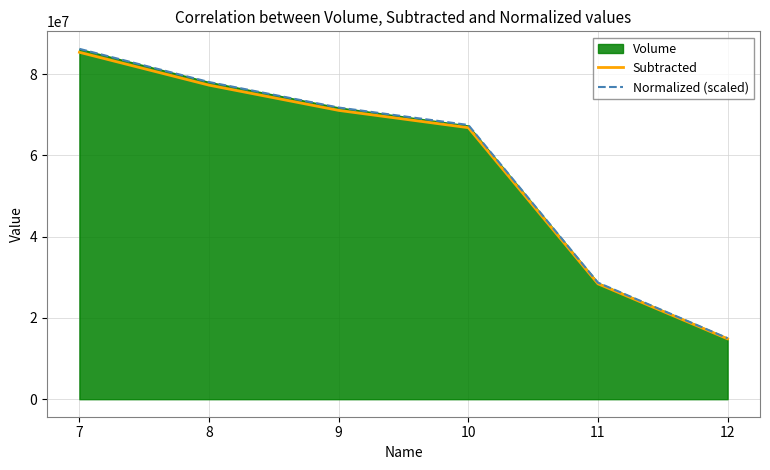

What is the value of the Normalized (scaled) point at the 3rd from the left?

71796669.4